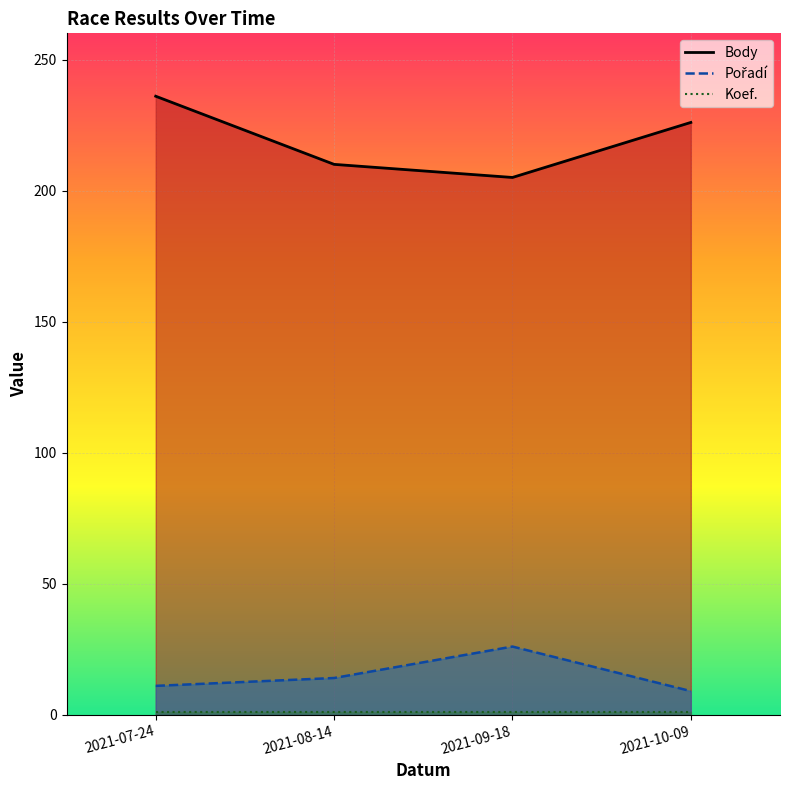

What is the average value of the Koef. series?

1